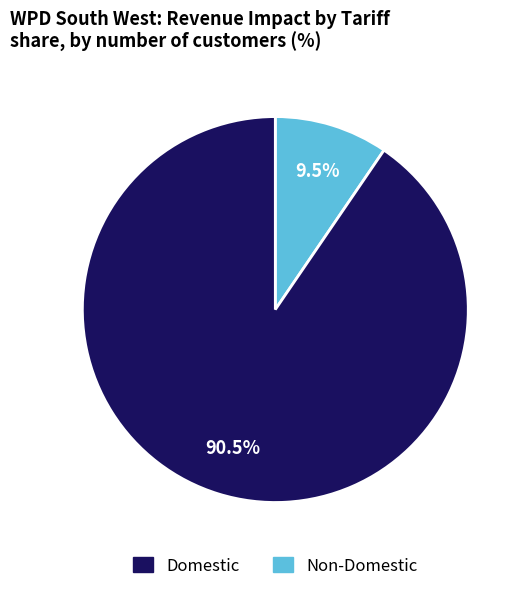

Is there a majority slice in this chart?

Yes